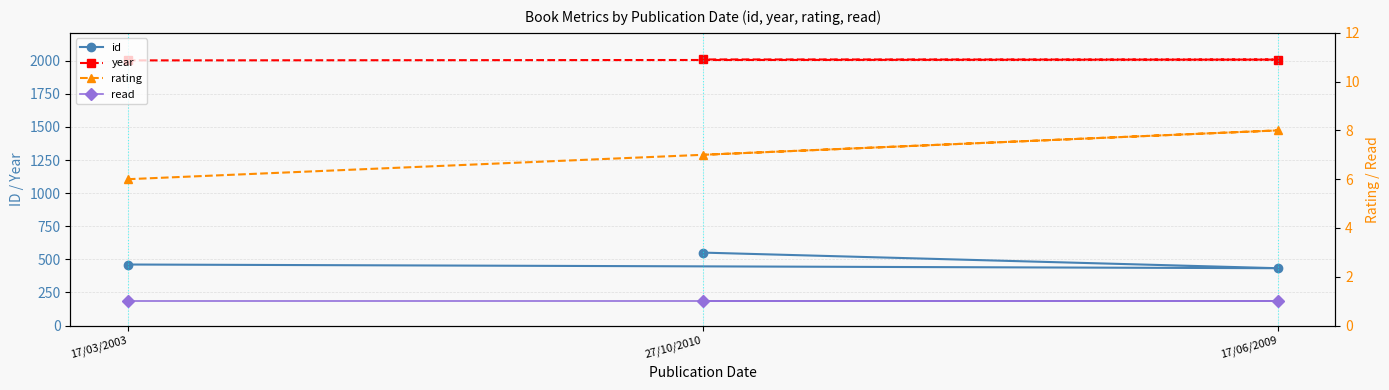

Between 17/03/2003 and 27/10/2010, which series saw the biggest shift?

id